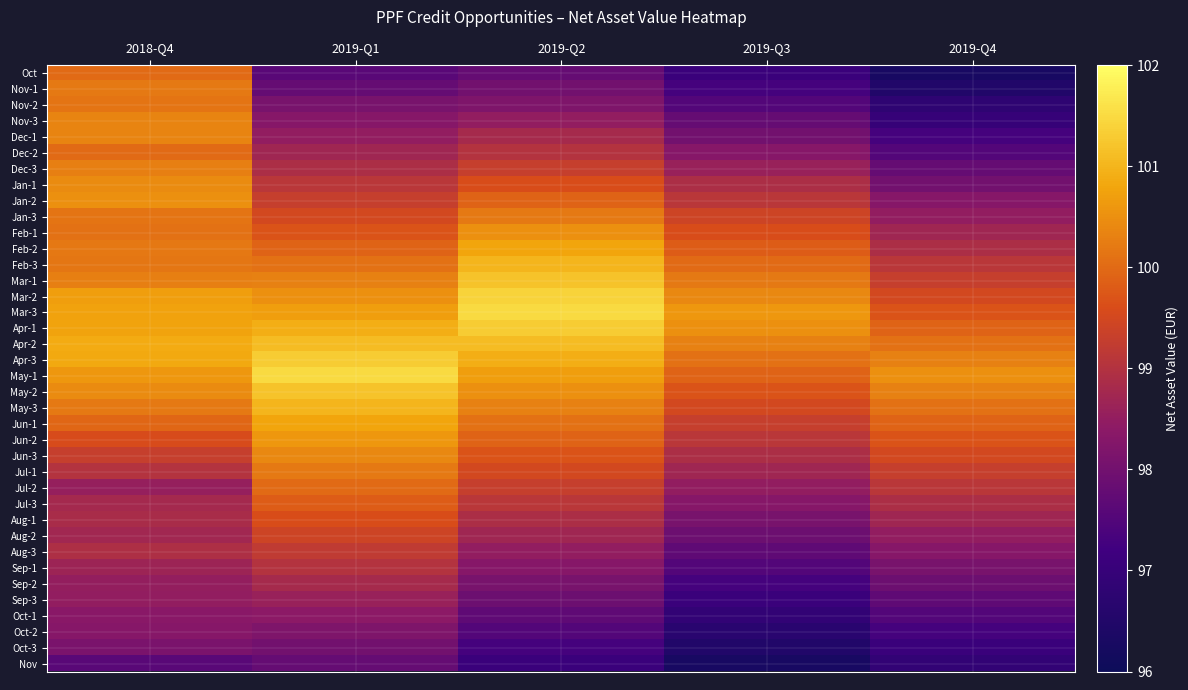

Count the number of data series in this chart.

38